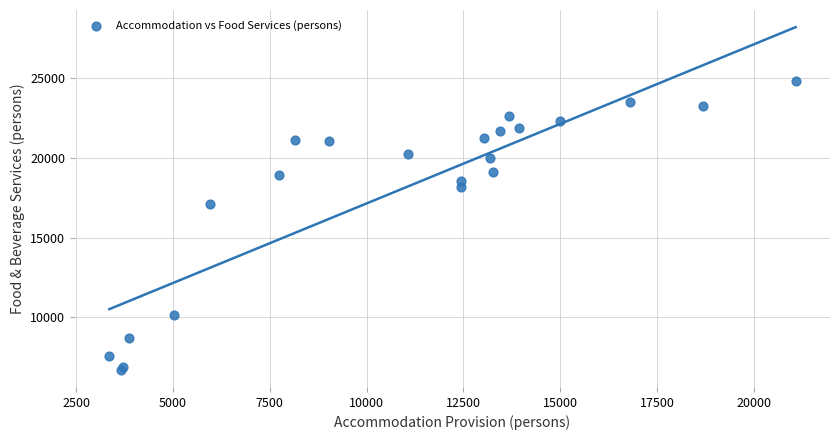

What Y value in the scatter plot is closest to 15784?

17124